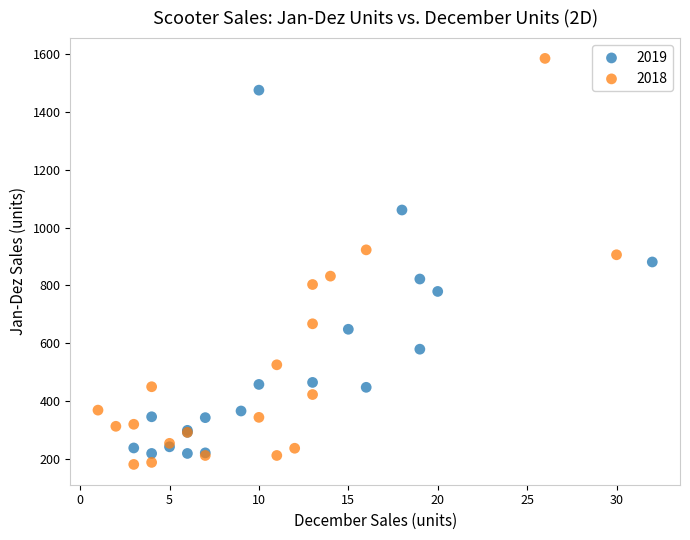

Which series contains the highest Y value?

2018